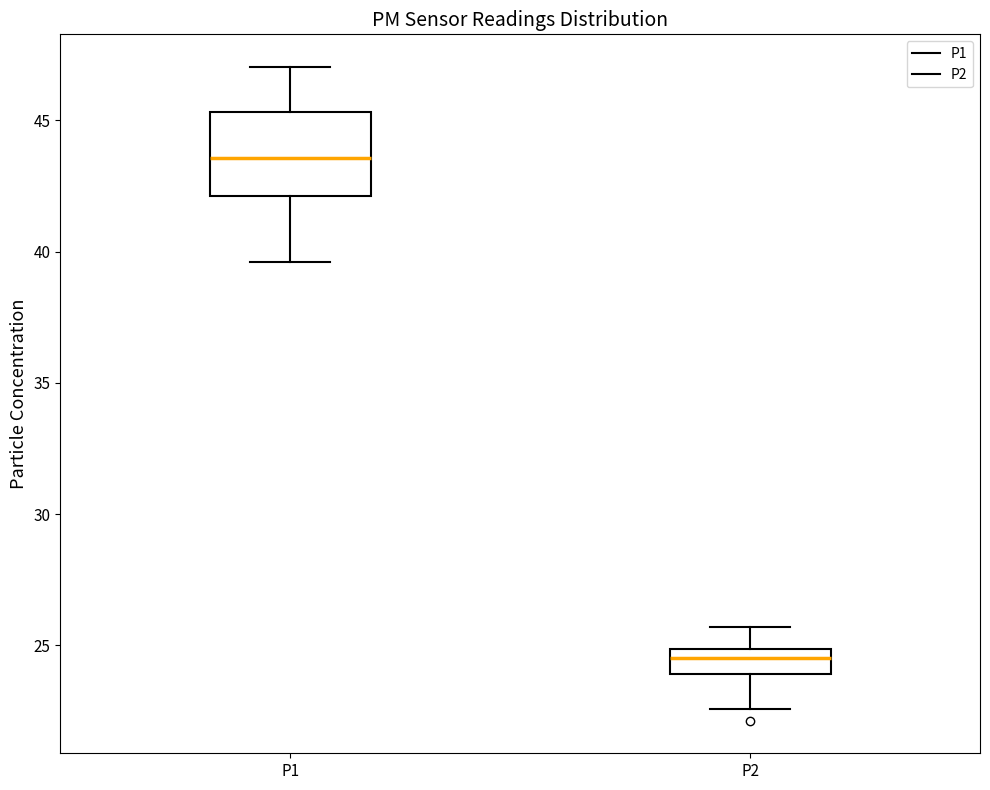

Where does the lower whisker of the box for P1 end on the y-axis? The values are not printed on the chart, so give them approximately, as read against the axis.

39.5